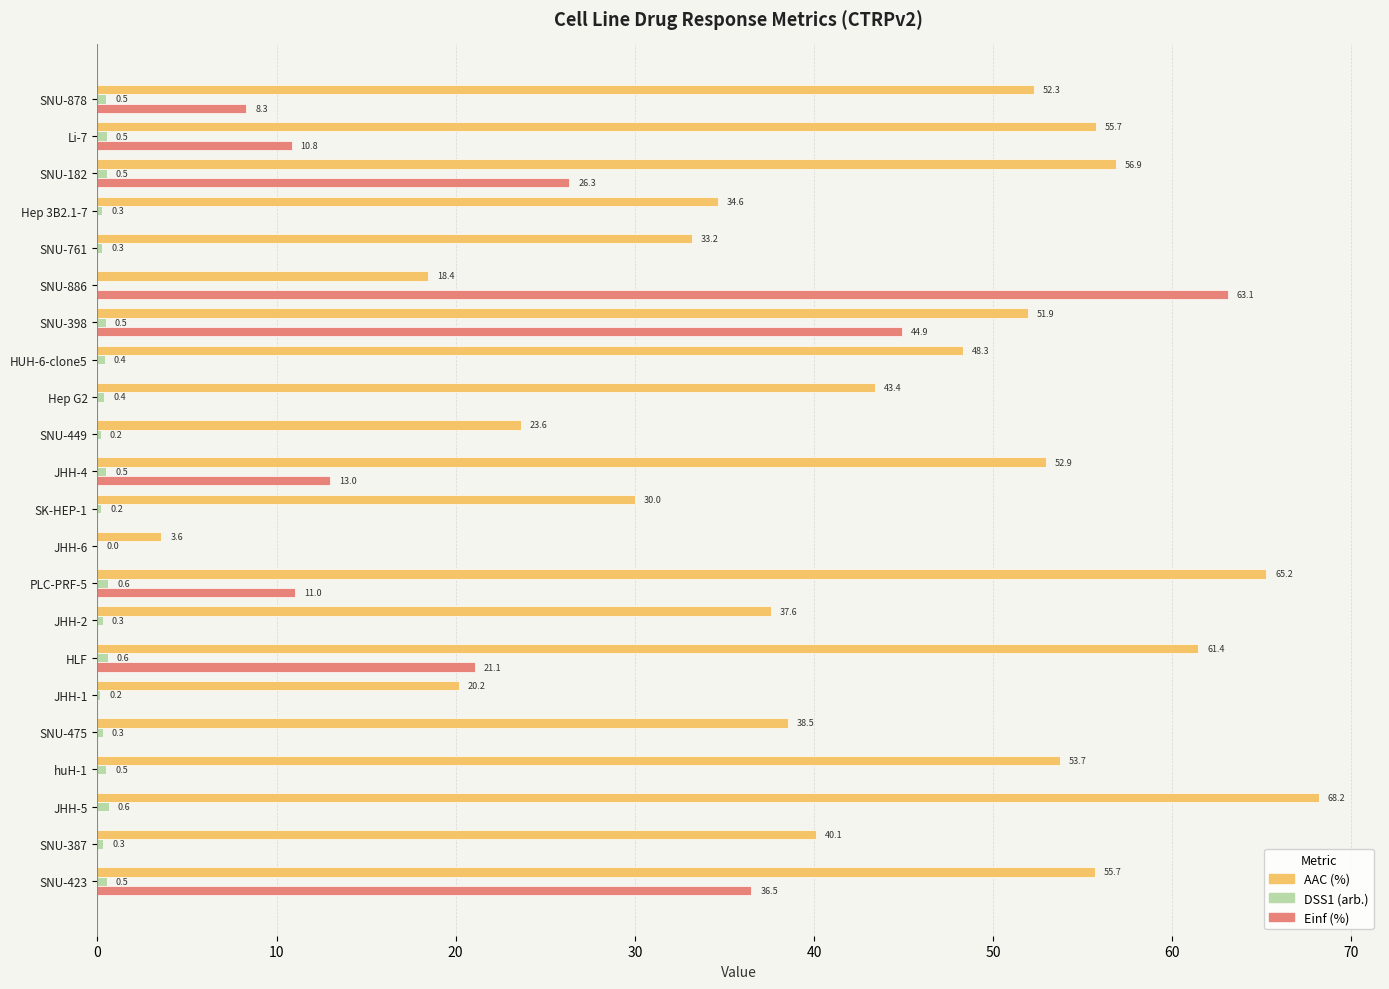

The value of AAC (%) at Li-7 is 16.2. True or false?

False